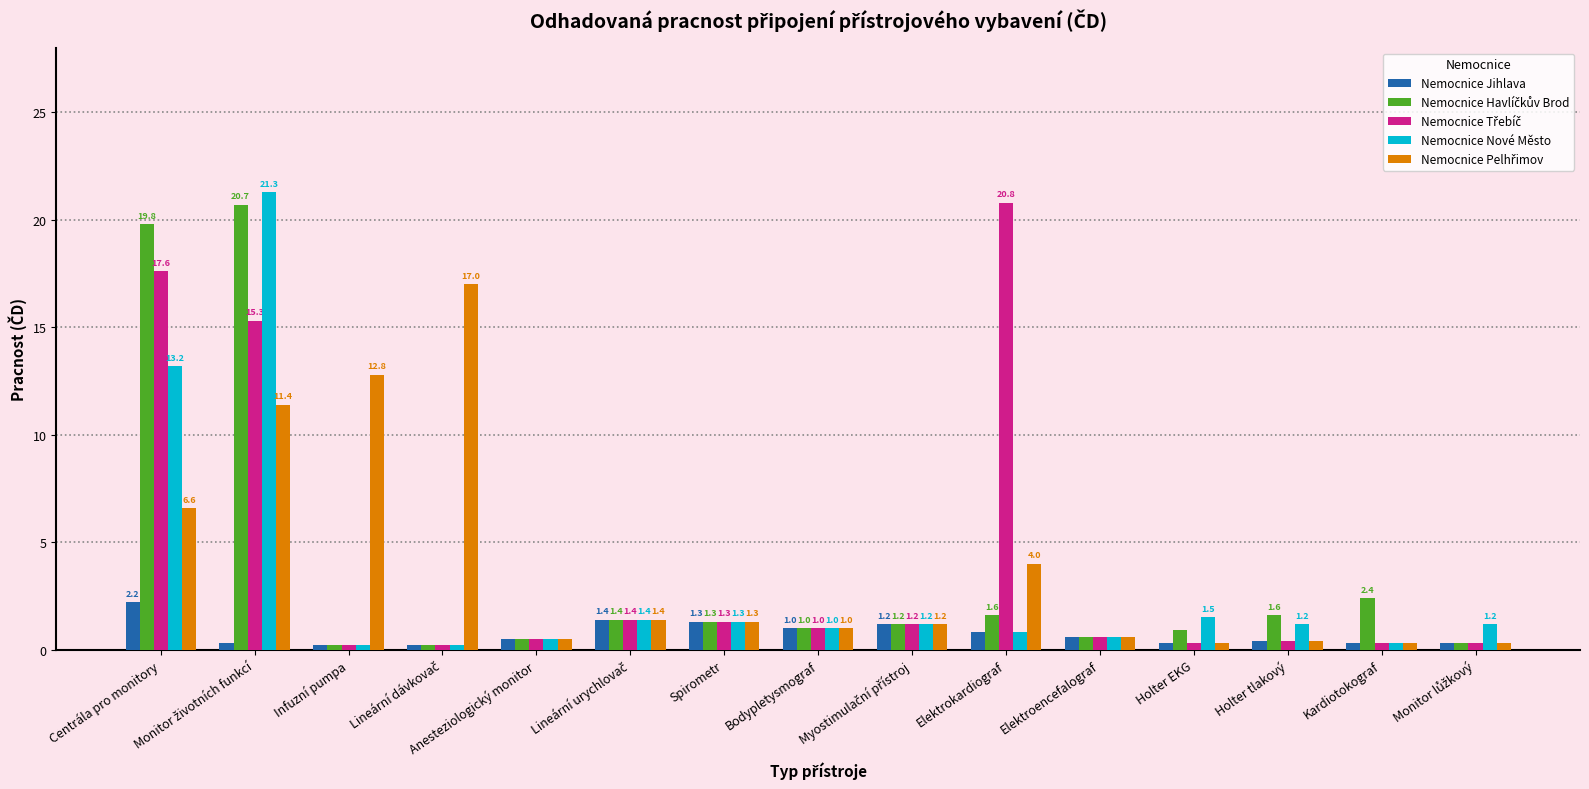

How many bars are there in total?

75